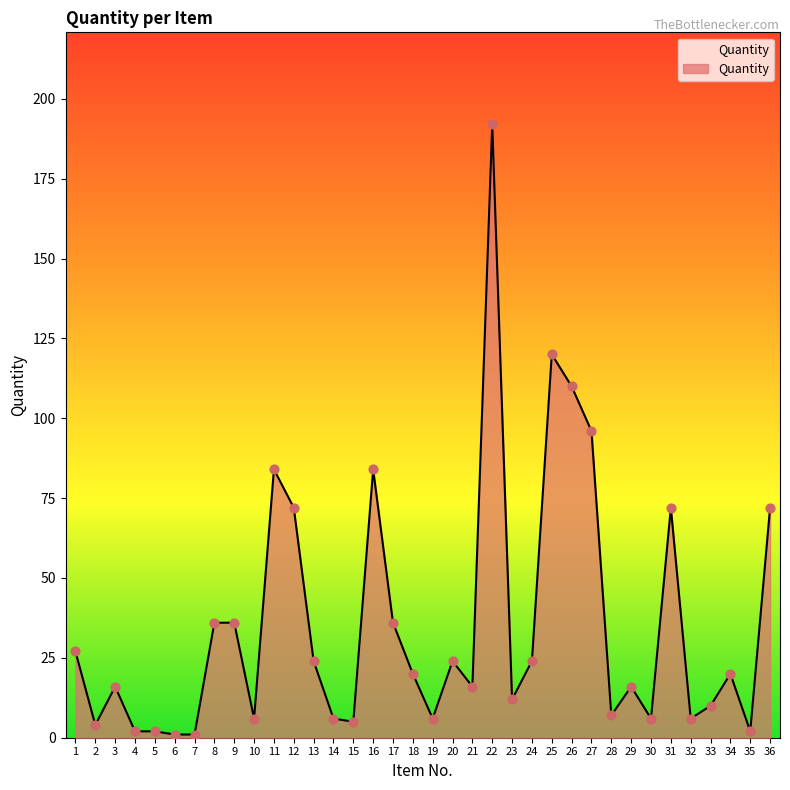

What is the ratio of the value at 7 to the value at 3?

0.1